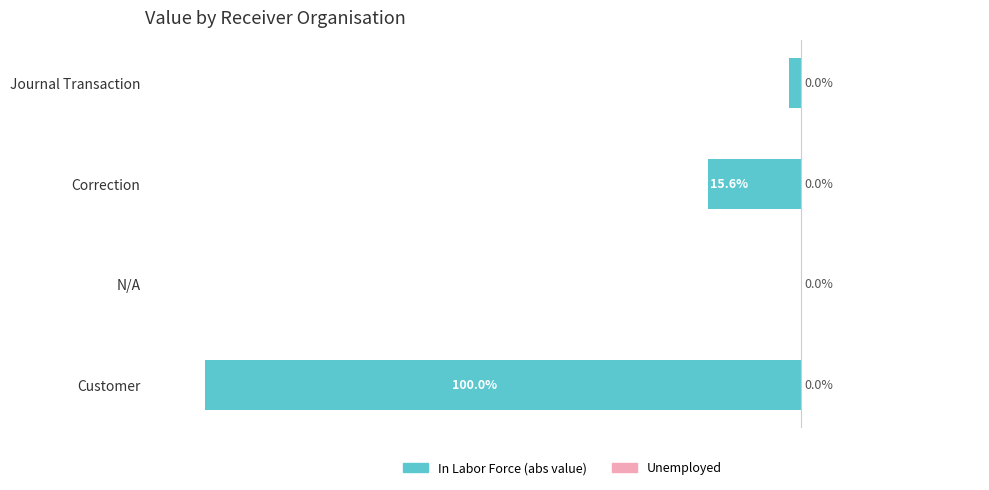

Which label corresponds to the largest value in the chart?

N/A